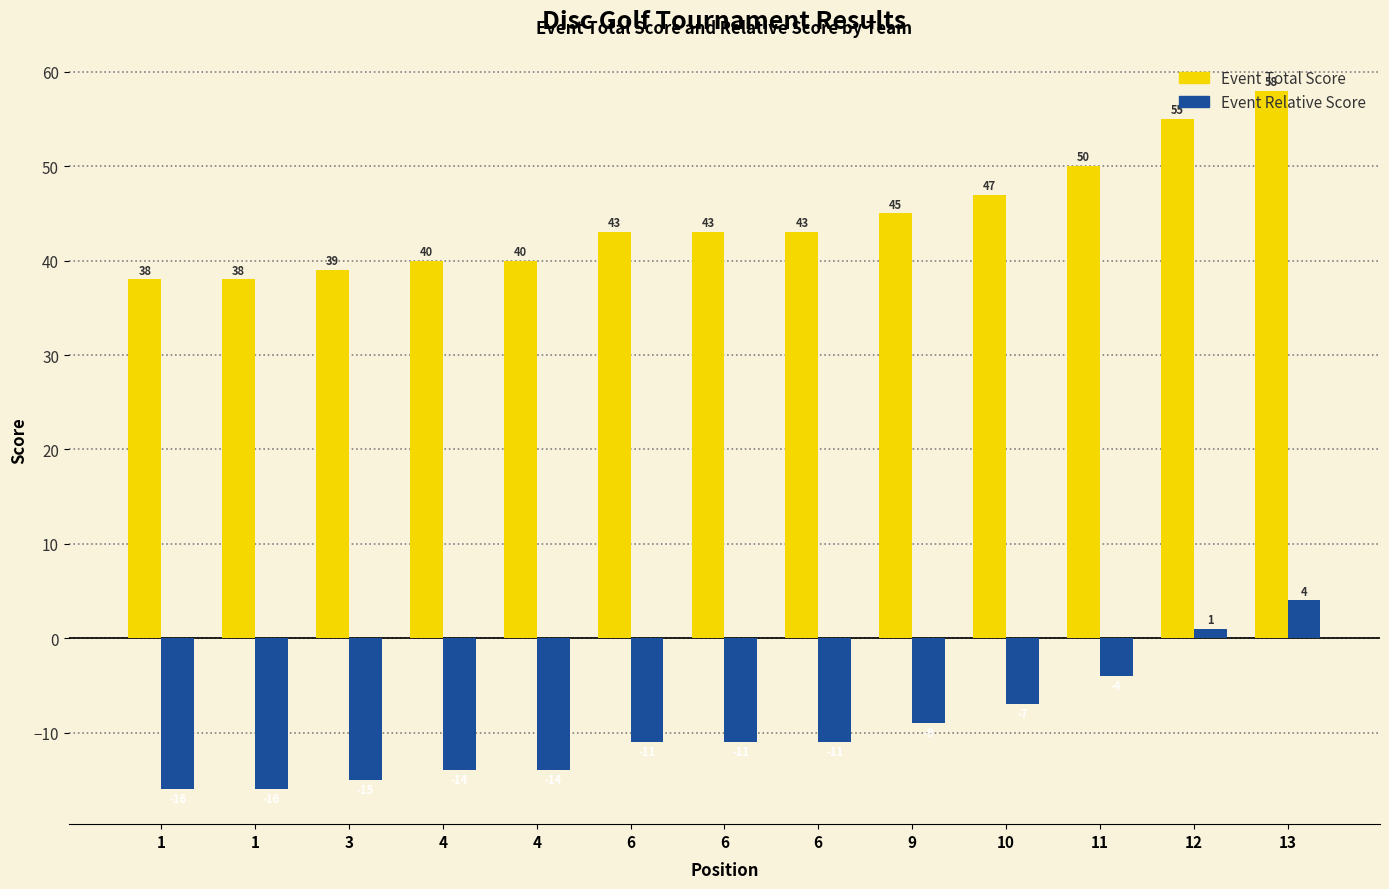

Which label corresponds to the largest value in the chart?

13